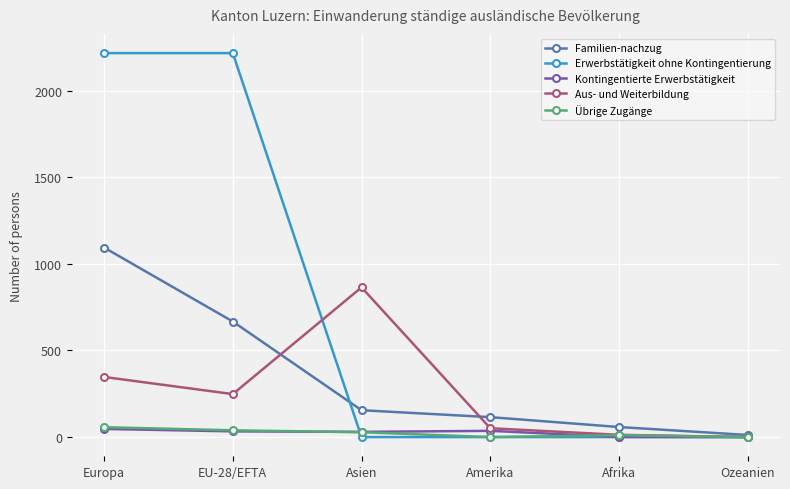

Count the number of categories in the chart.

6